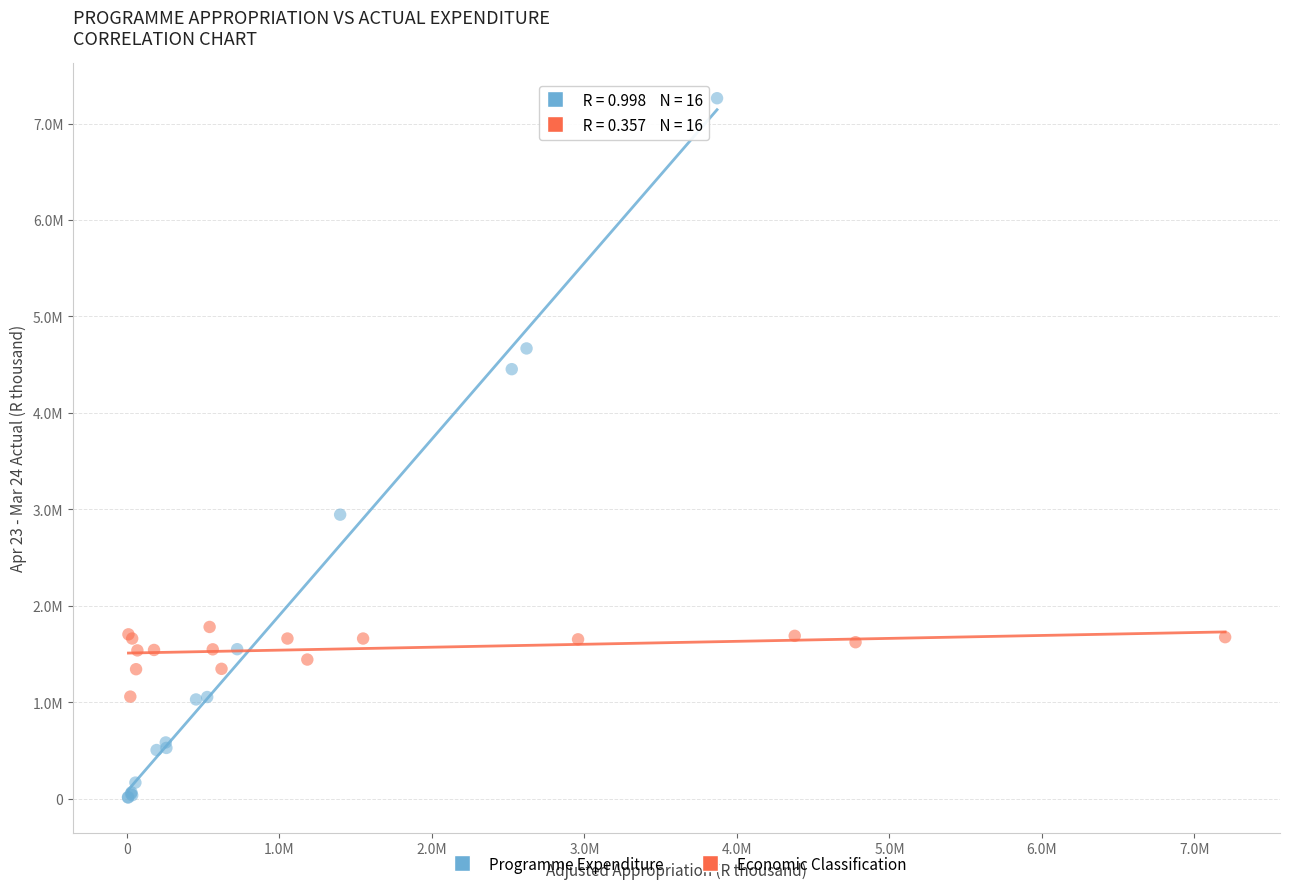

What are all the series names shown in the legend?

Programme Expenditure, Economic Classification